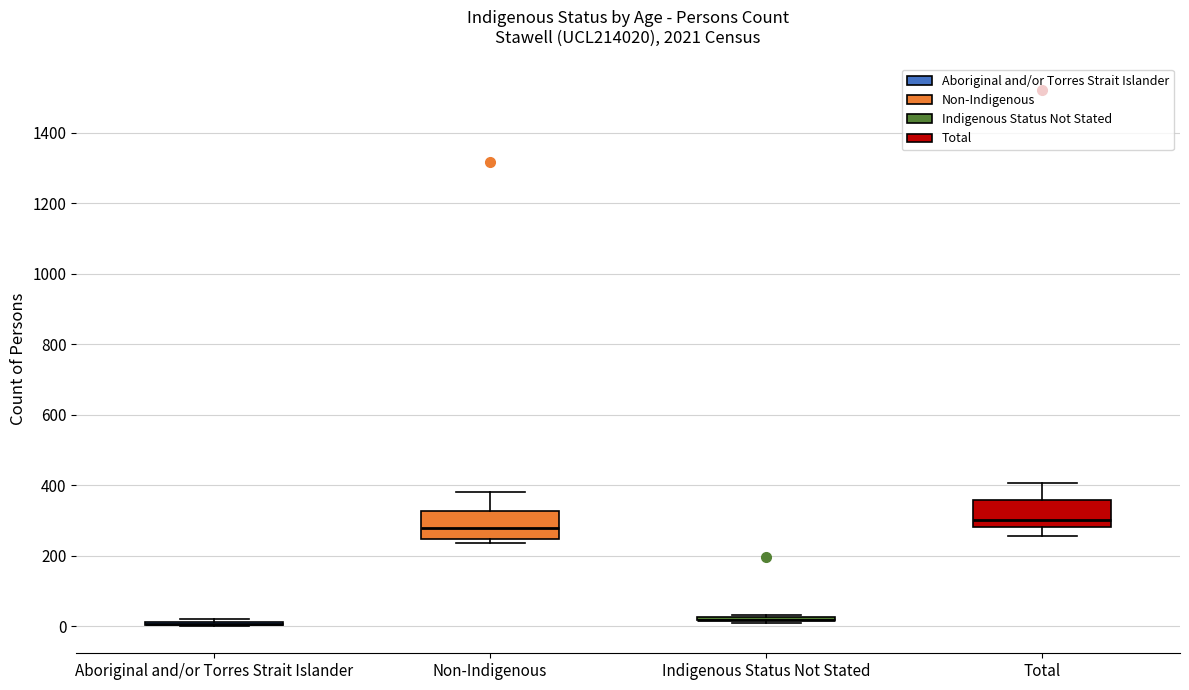

Reading left to right, read every box against the y-axis: the position of its median line, the range the box covers, and the ends of its whiskers. The values are not printed on the chart, so give them approximately, as read against the axis.

Aboriginal and/or Torres Strait Islander: box collapsed to a line at 0, whiskers 0 to 20
Non-Indigenous: median 280, box 240 to 320, whiskers 240 (just below the box's lower edge) to 380
Indigenous Status Not Stated: box collapsed to a line at 20, whiskers 20 to 40
Total: median 300, box 280 to 360, whiskers 260 to 400